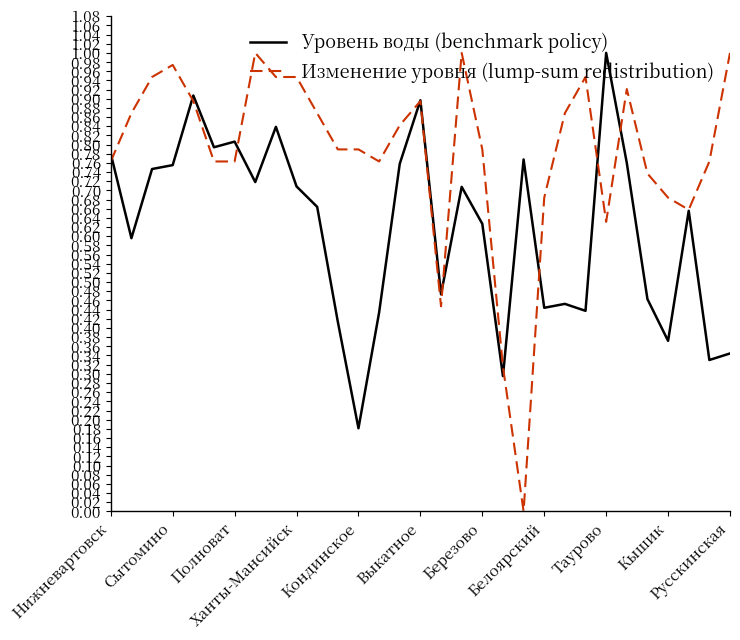

Which series has the largest total across all categories?

Изменение уровня (lump-sum redistribution)